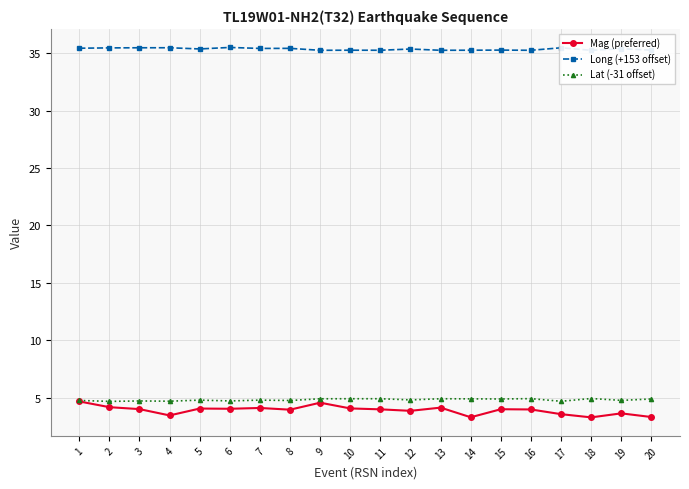

At how many categories does at least one series exceed 6?

20